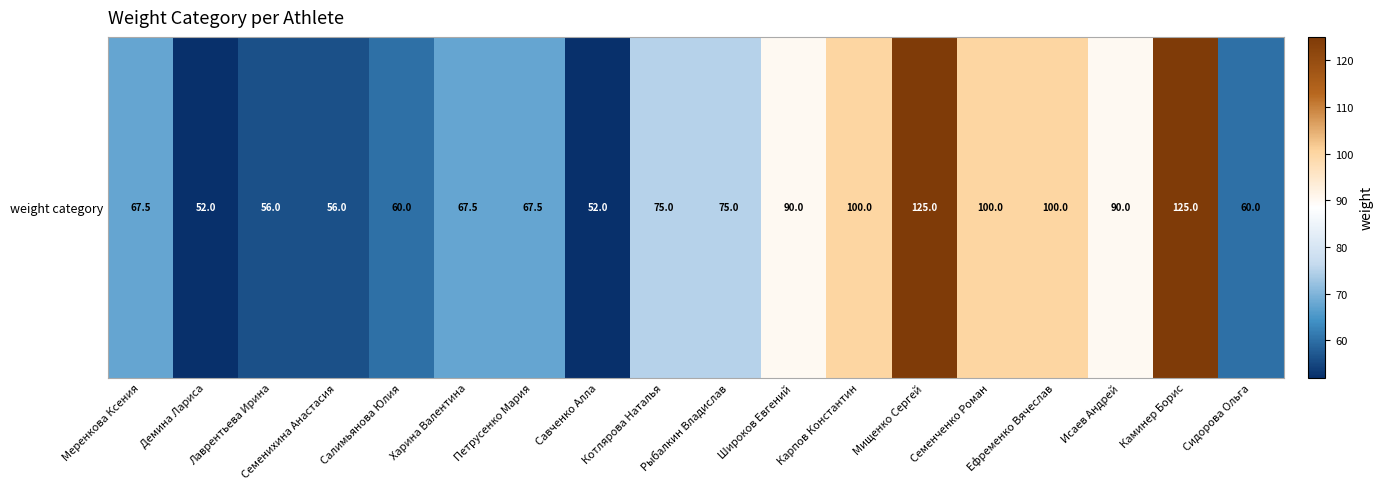

How many data points does each series have?

18